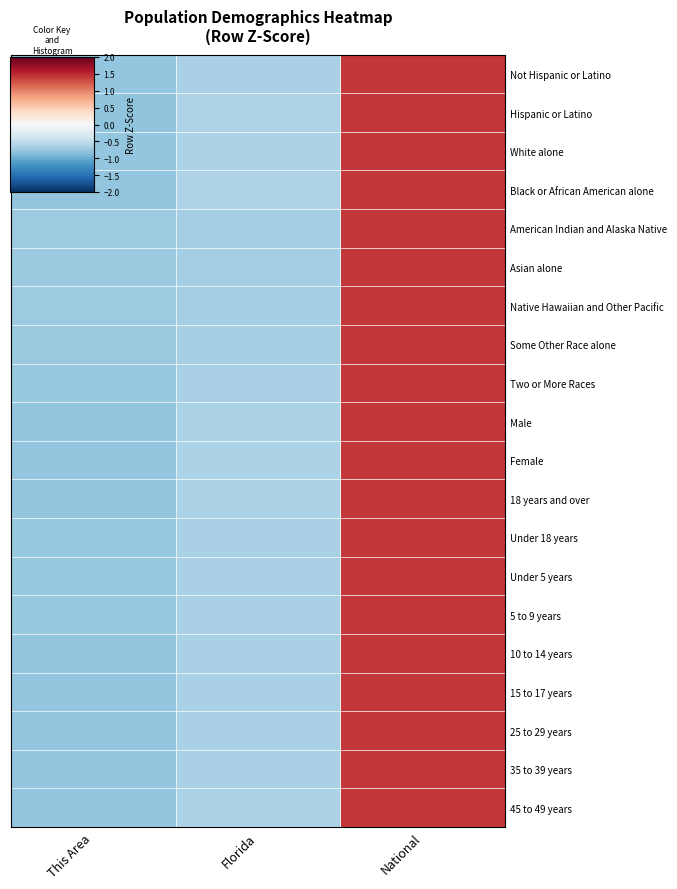

Reading left to right, transcribe all the data shown in this chart.

Not Hispanic or Latino: This Area=-0.8	Florida=-0.6	National=1.4
Hispanic or Latino: This Area=-0.8	Florida=-0.6	National=1.4
White alone: This Area=-0.8	Florida=-0.6	National=1.4
Black or African American alone: This Area=-0.8	Florida=-0.6	National=1.4
American Indian and Alaska Native: This Area=-0.7	Florida=-0.7	National=1.4
Asian alone: This Area=-0.7	Florida=-0.7	National=1.4
Native Hawaiian and Other Pacific: This Area=-0.7	Florida=-0.7	National=1.4
Some Other Race alone: This Area=-0.7	Florida=-0.7	National=1.4
Two or More Races: This Area=-0.8	Florida=-0.6	National=1.4
Male: This Area=-0.8	Florida=-0.6	National=1.4
Female: This Area=-0.8	Florida=-0.6	National=1.4
18 years and over: This Area=-0.8	Florida=-0.6	National=1.4
Under 18 years: This Area=-0.8	Florida=-0.6	National=1.4
Under 5 years: This Area=-0.8	Florida=-0.6	National=1.4
5 to 9 years: This Area=-0.8	Florida=-0.6	National=1.4
10 to 14 years: This Area=-0.8	Florida=-0.6	National=1.4
15 to 17 years: This Area=-0.8	Florida=-0.6	National=1.4
25 to 29 years: This Area=-0.8	Florida=-0.6	National=1.4
35 to 39 years: This Area=-0.8	Florida=-0.6	National=1.4
45 to 49 years: This Area=-0.8	Florida=-0.6	National=1.4